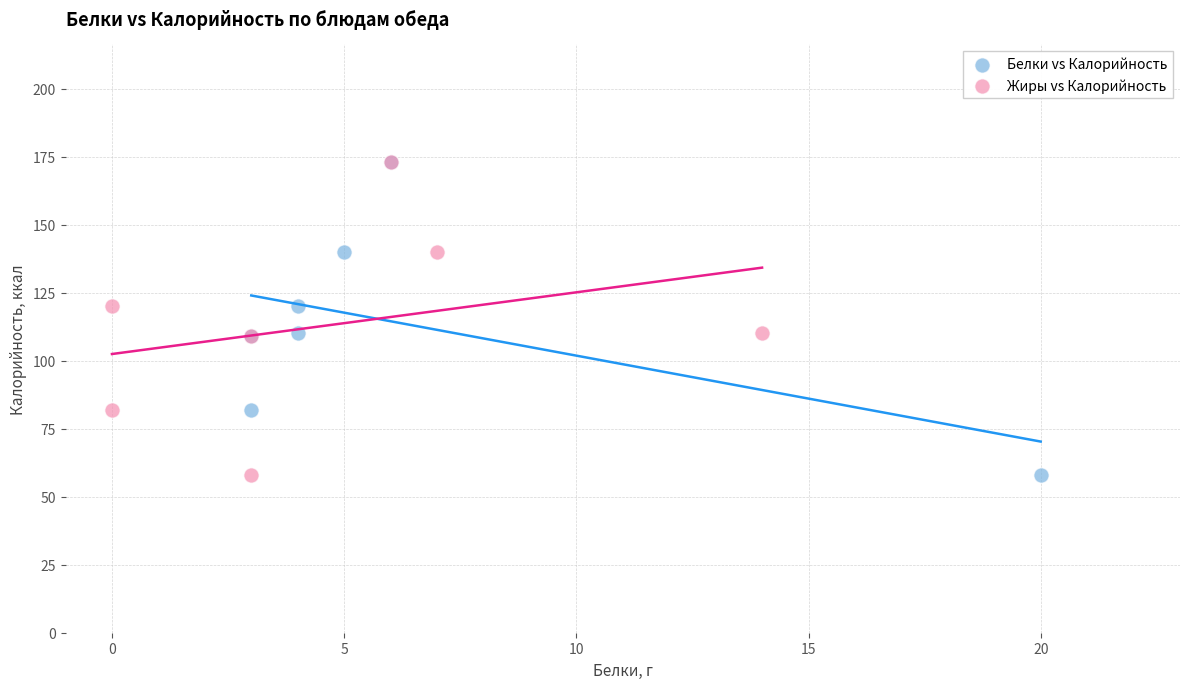

What are all the series names shown in the legend?

Белки vs Калорийность, Жиры vs Калорийность